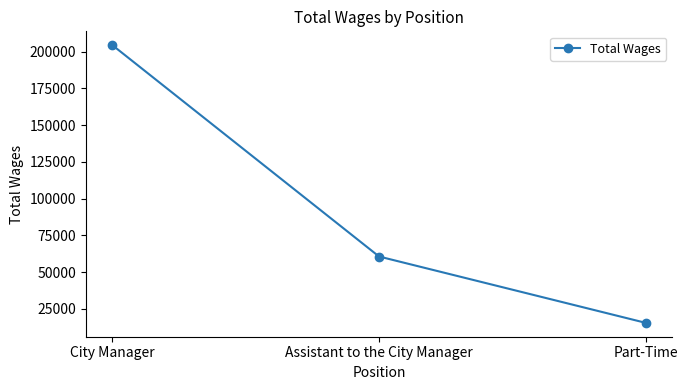

How many values are between 15575 and 204348?

3